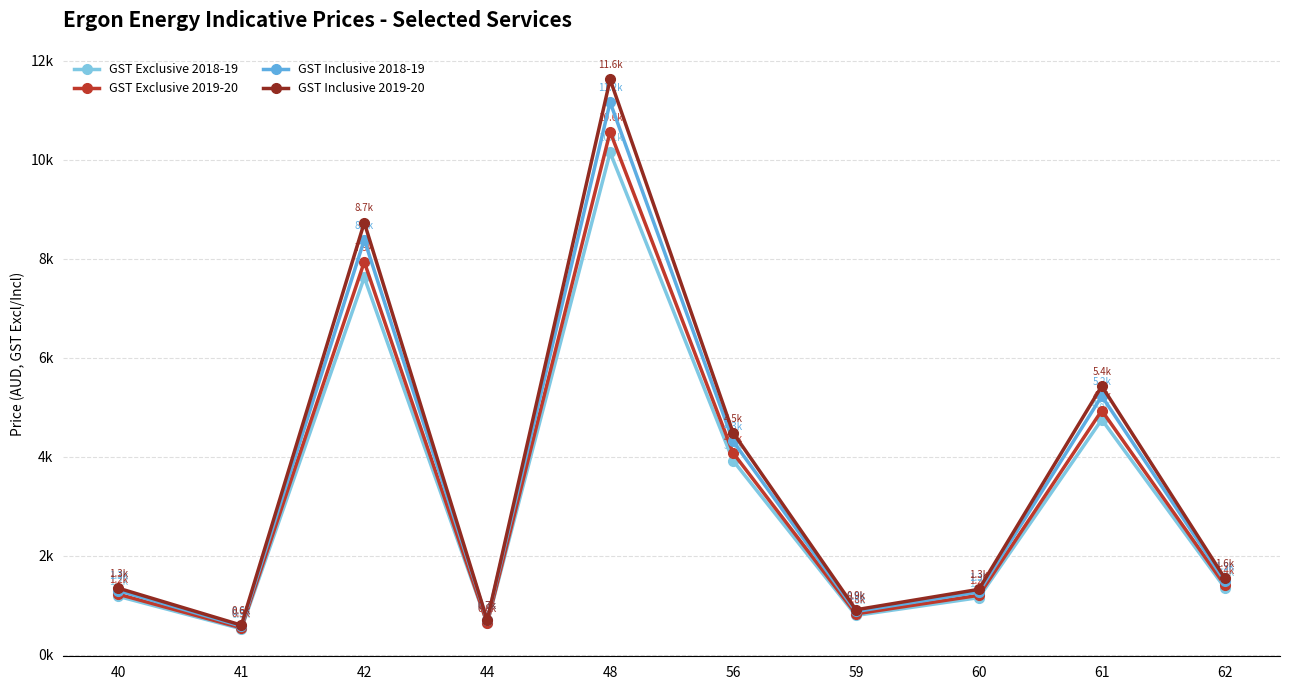

True or false: GST Inclusive 2018-19 and GST Inclusive 2019-20 cross at least once.

False